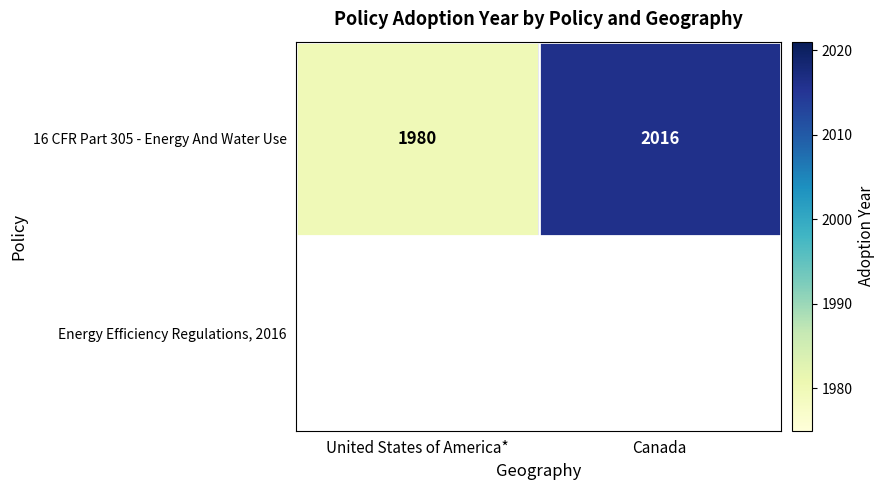

How many values in the 16 CFR Part 305 - Energy And Water Use series are below 2016?

1